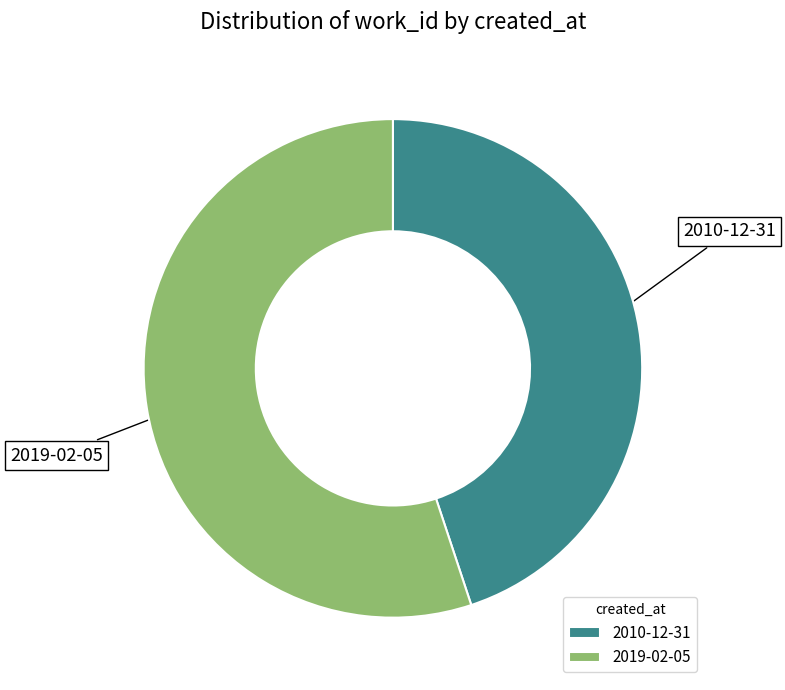

Which has a higher value, 2010-12-31 or 2019-02-05?

2019-02-05